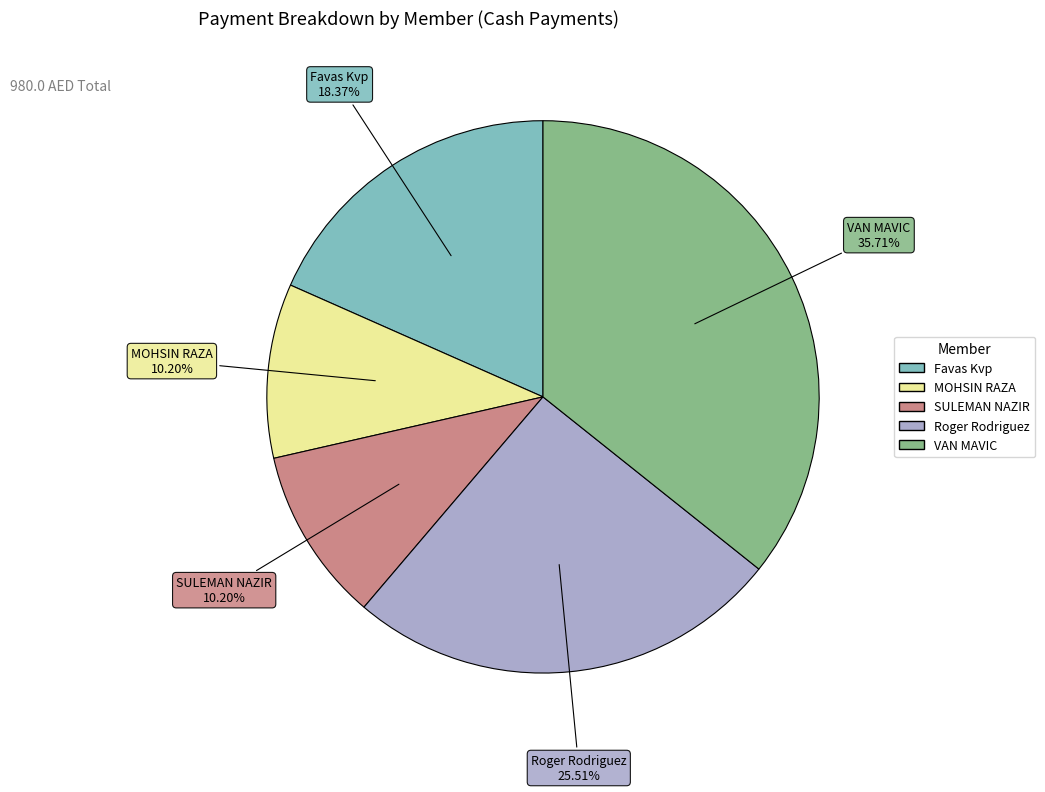

Is Roger Rodriguez the majority of the pie?

No